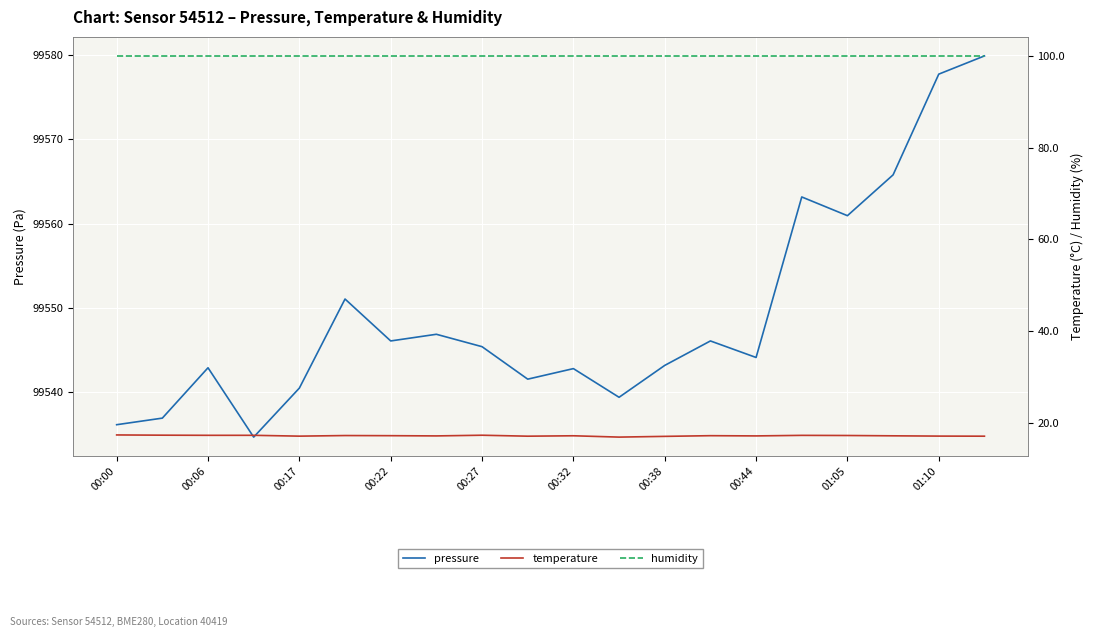

How many lines are shown in the chart?

3